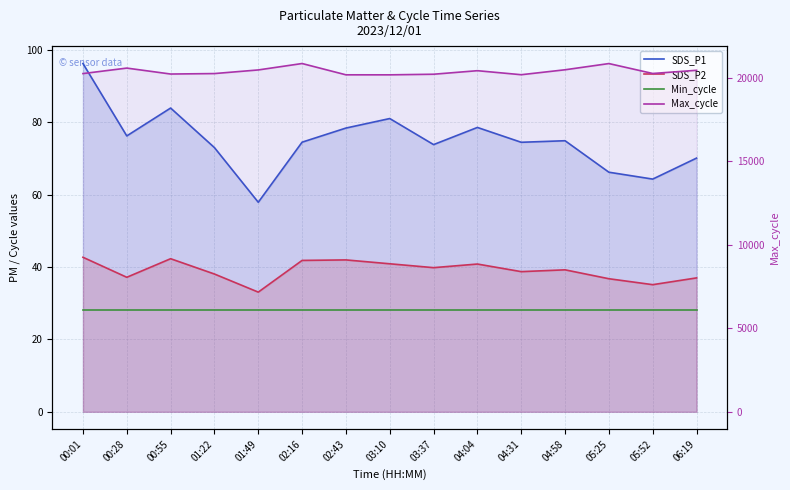

True or false: SDS_P1 and Max_cycle intersect in this chart.

False